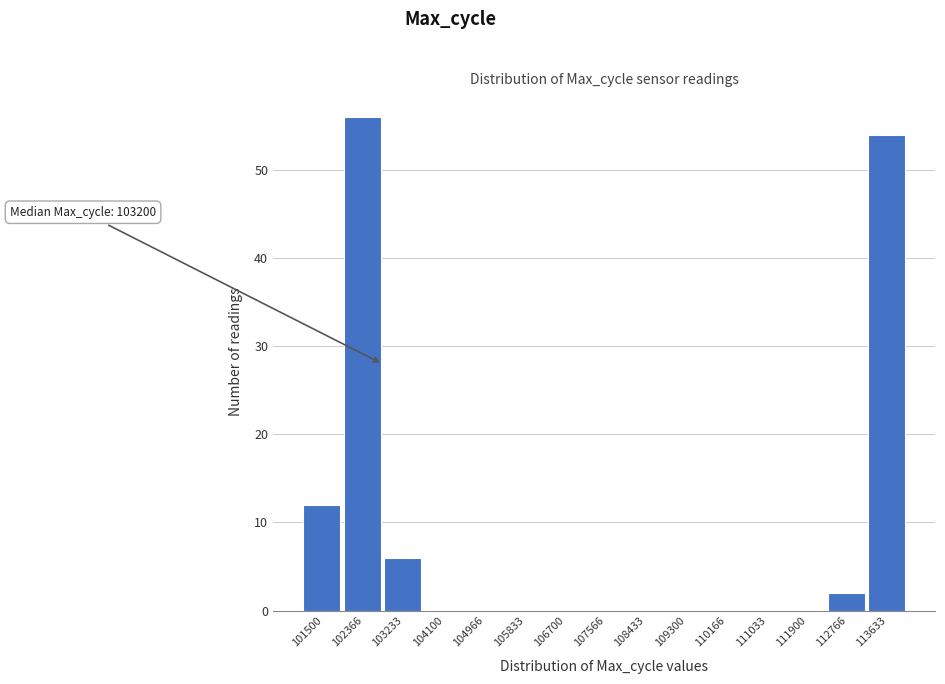

Reading right to left, what are all the values shown in this chart?

113633=54	112766=2	111900=0	111033=0	110166=0	109300=0	108433=0	107566=0	106700=0	105833=0	104966=0	104100=0	103233=6	102366=56	101500=12